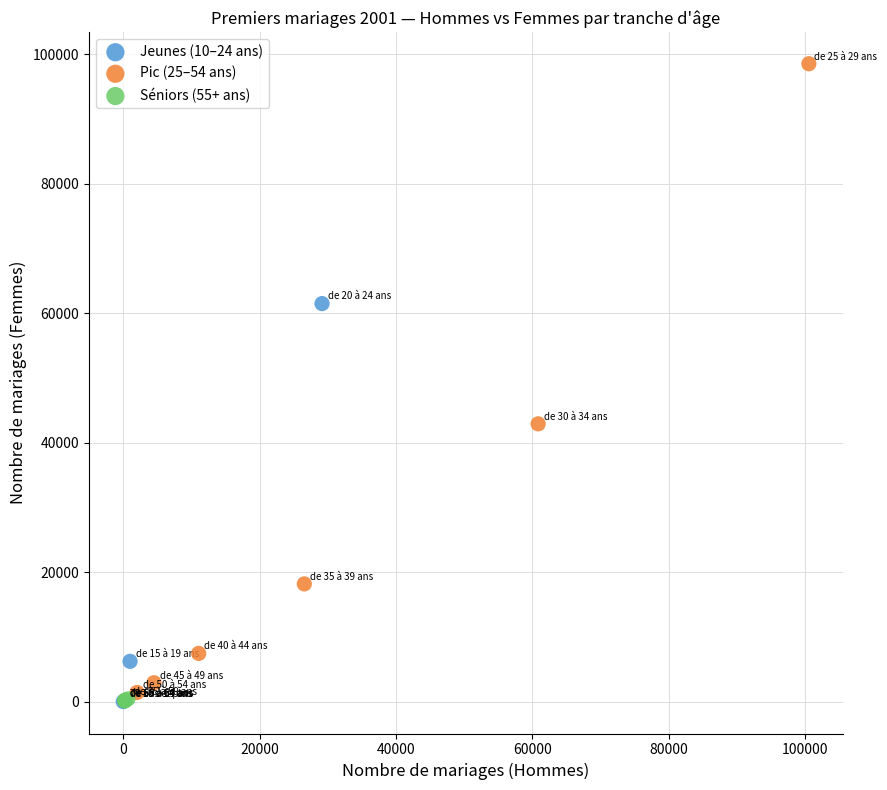

Which series contains the highest Y value?

Pic (25–54 ans)